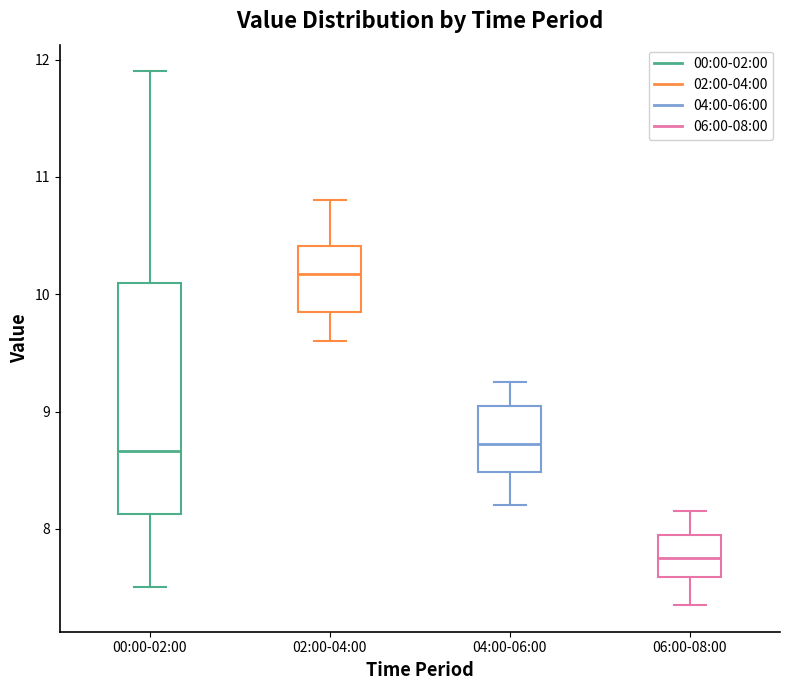

Reading left to right, read every box against the y-axis: the position of its median line, the range the box covers, and the ends of its whiskers. The values are not printed on the chart, so give them approximately, as read against the axis.

00:00-02:00: median 8.7, box 8.1 to 10.1, whiskers 7.5 to 11.9
02:00-04:00: median 10.2, box 9.9 to 10.4, whiskers 9.6 to 10.8
04:00-06:00: median 8.7, box 8.5 to 9.1, whiskers 8.2 to 9.3
06:00-08:00: median 7.8, box 7.6 to 8.0, whiskers 7.4 to 8.2